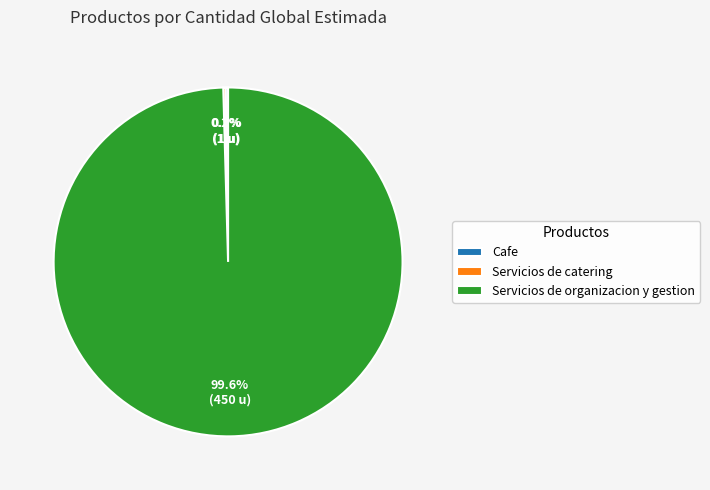

Which category has the biggest portion of the pie?

Servicios de organizacion y gestion